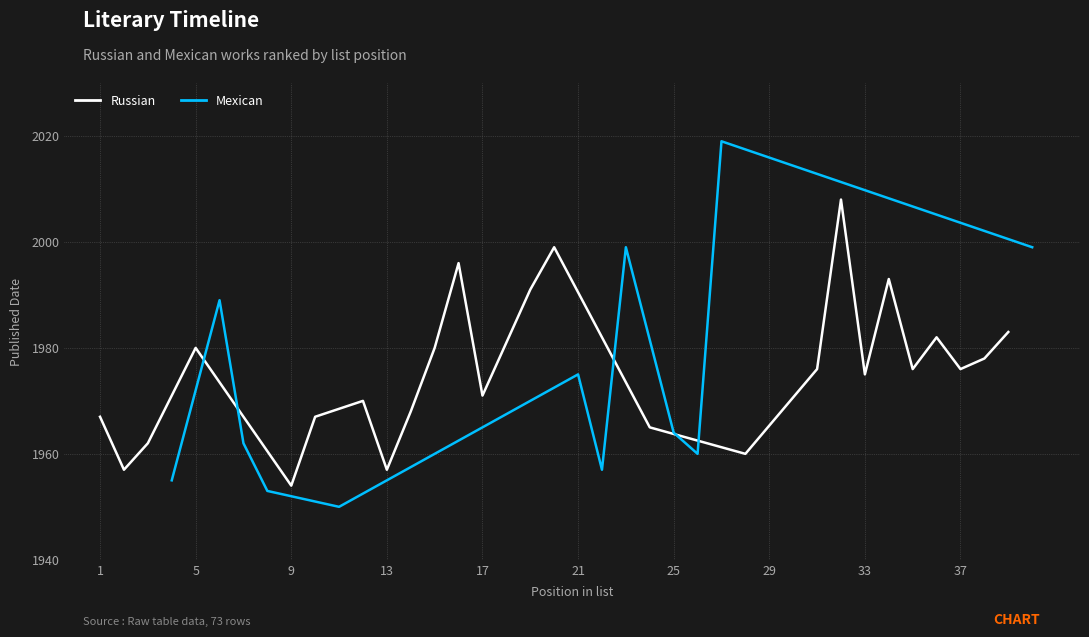

The Russian series shows 1957 at 13. True or false?

True